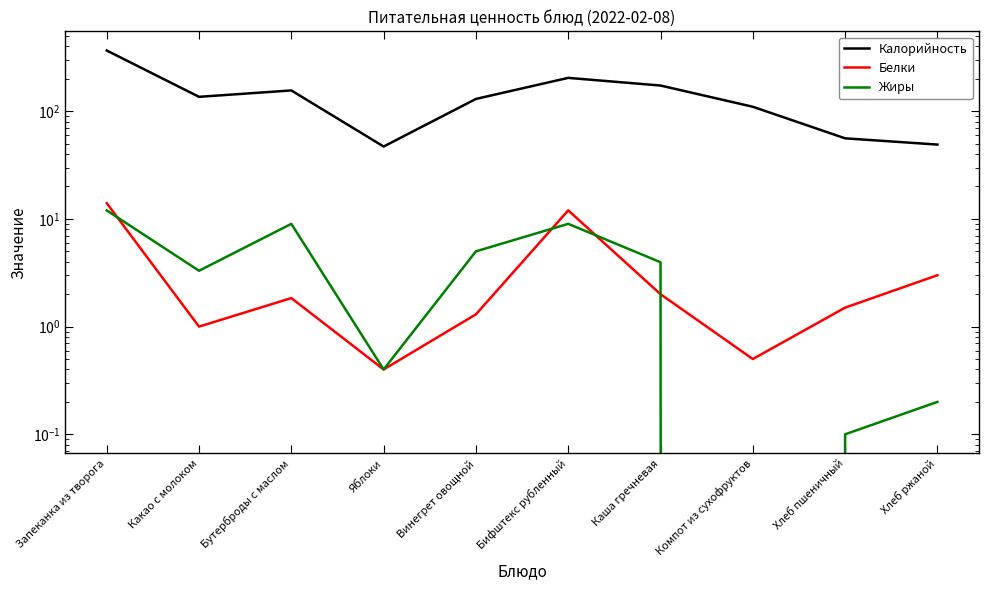

What is the difference between the highest and lowest values at Яблоки?

46.6